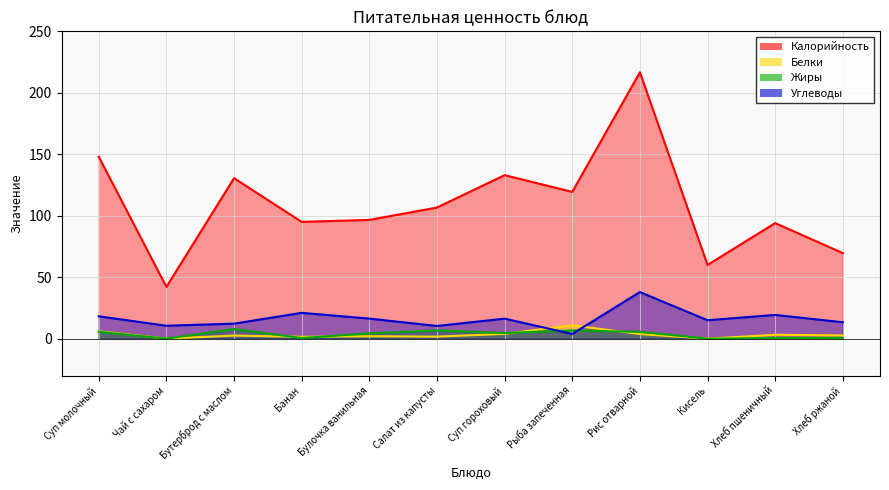

Which category has the highest value in the Калорийность series?

Рис отварной